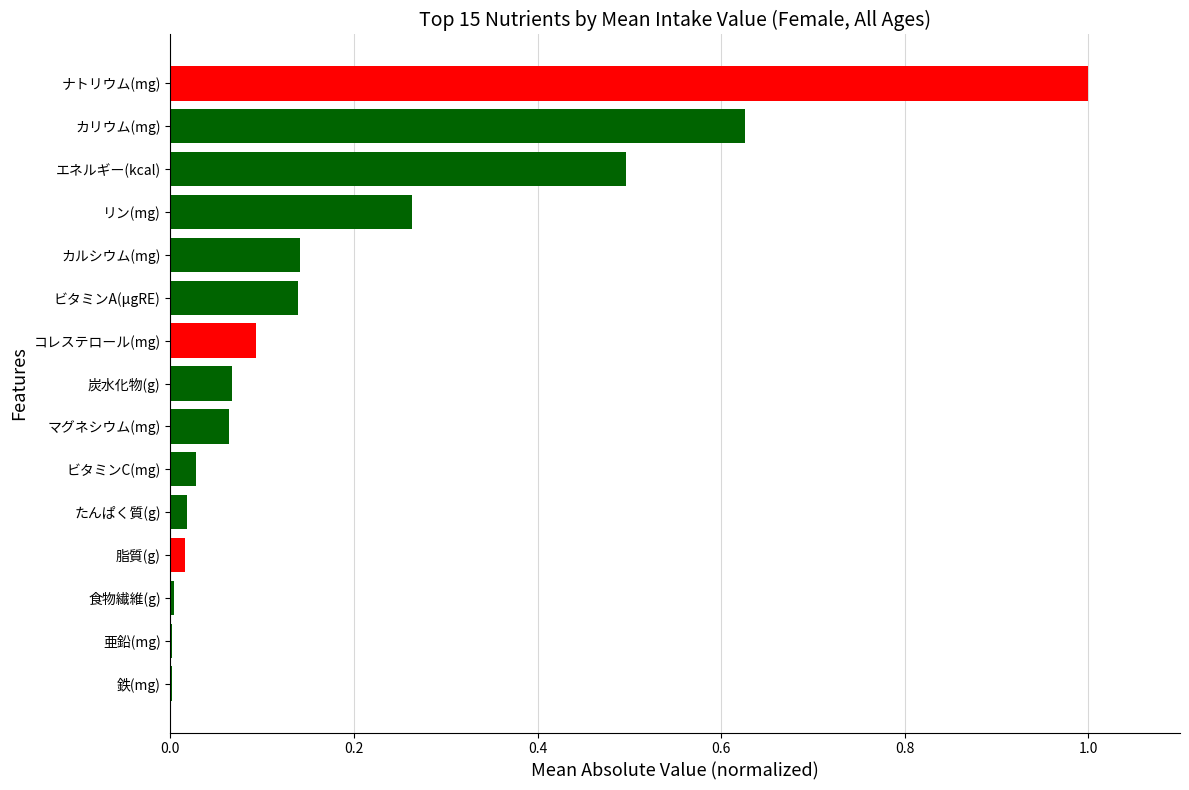

Does the chart contain stacked bars?

No